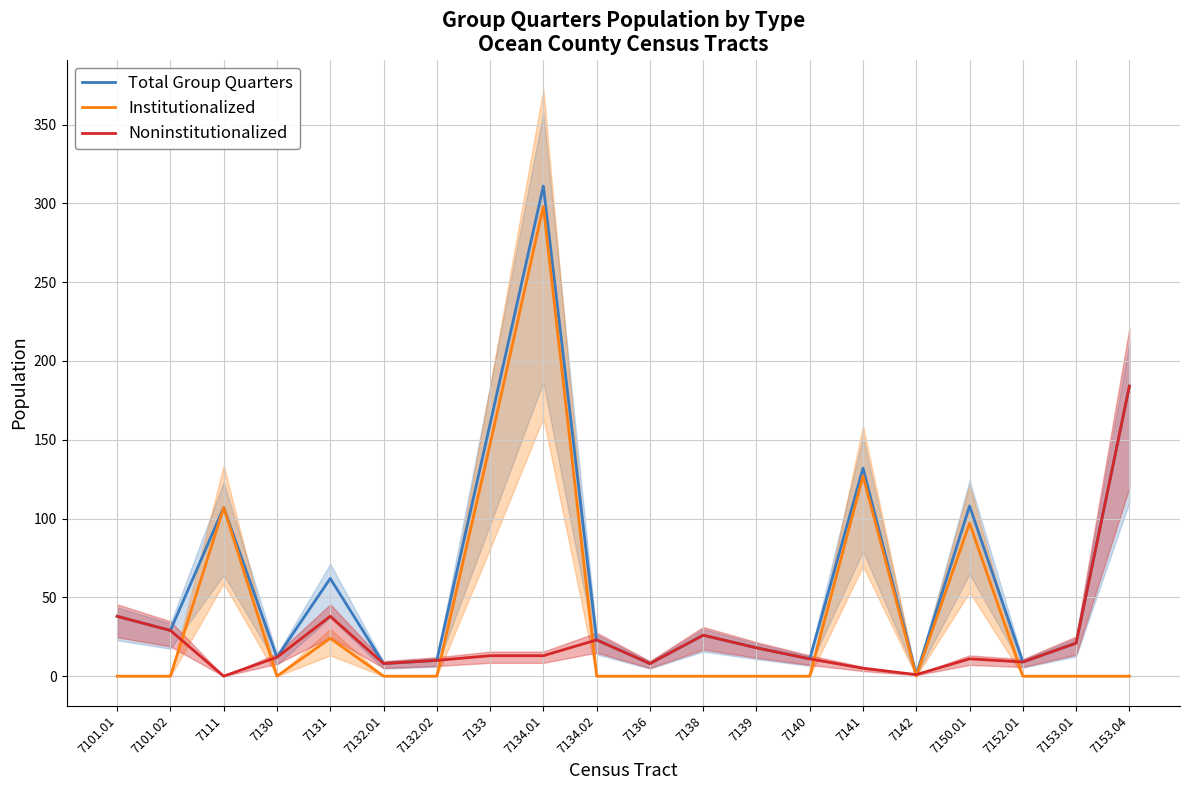

True or false: Noninstitutionalized has more than 2 interior local peaks.

True